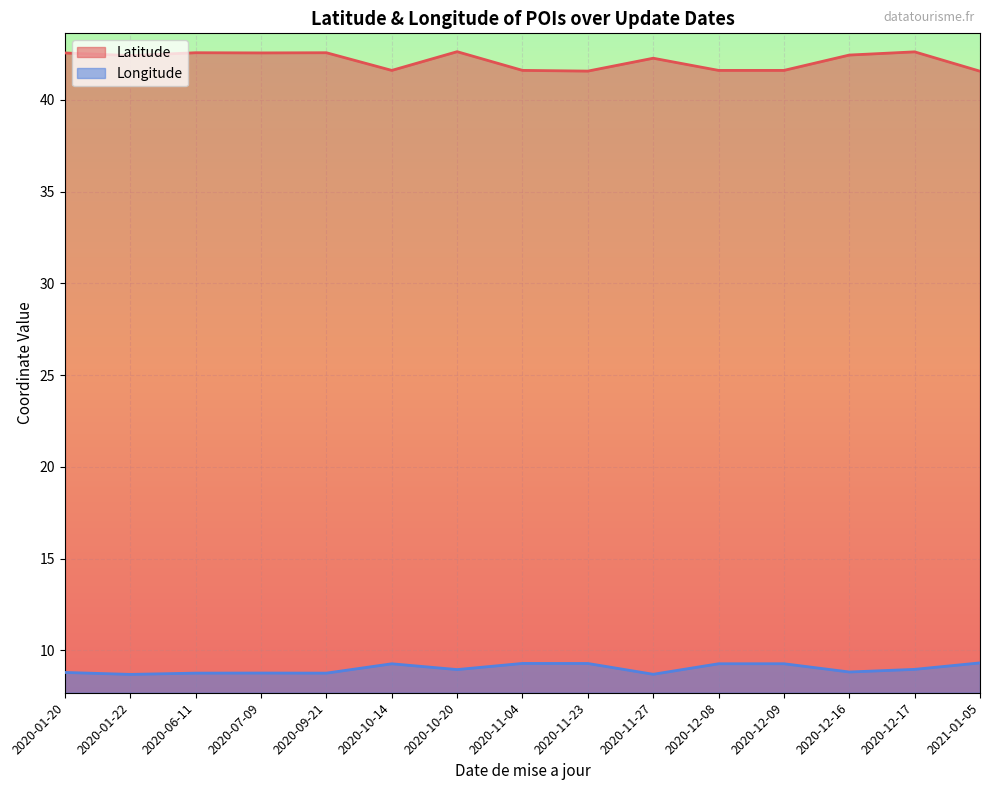

Is the value of Latitude at 2020-12-08 greater than the value of Longitude at 2020-12-16?

Yes